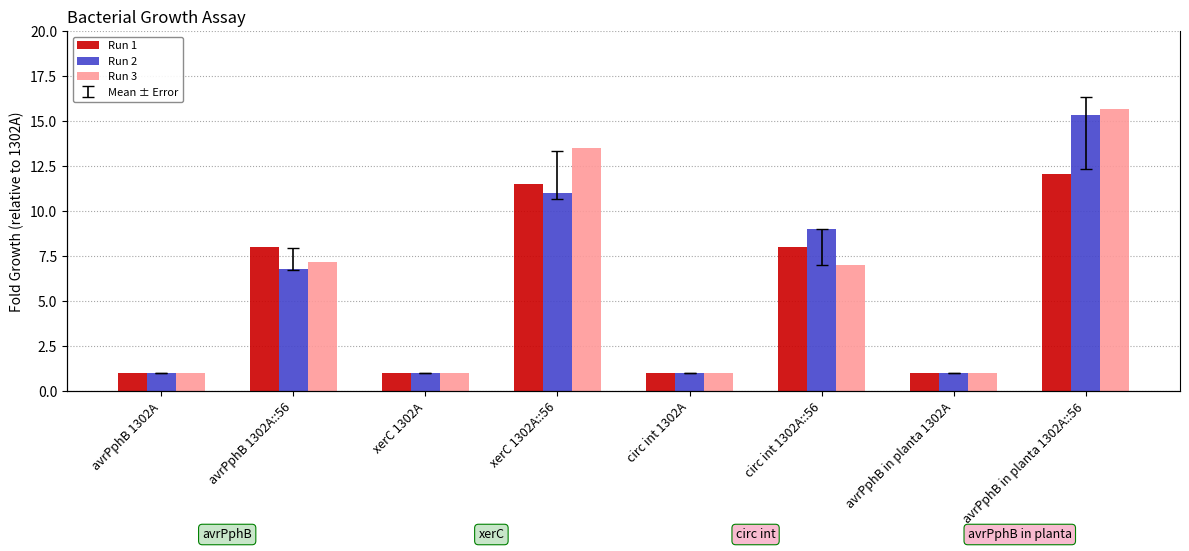

What is the difference between the second highest and minimum values in the Run 3 series?

12.5